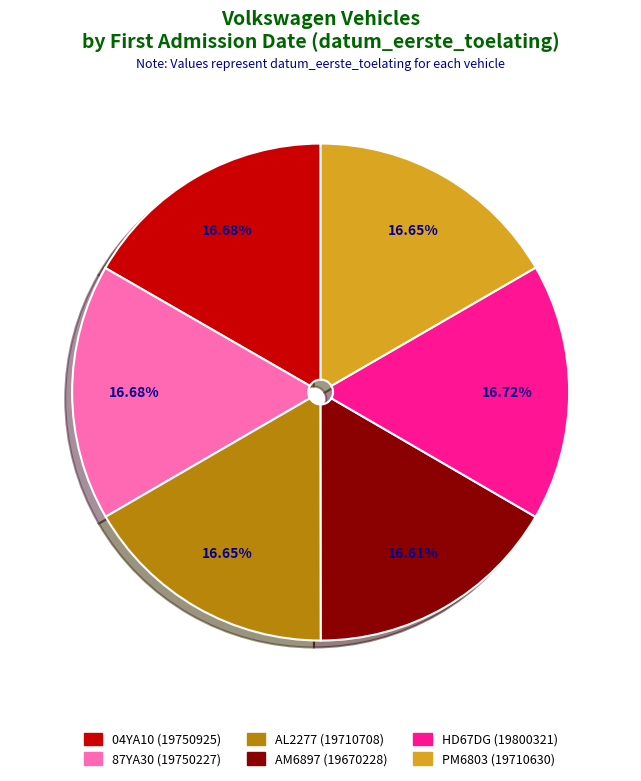

Is it true that PM6803 is 11% of the pie?

False